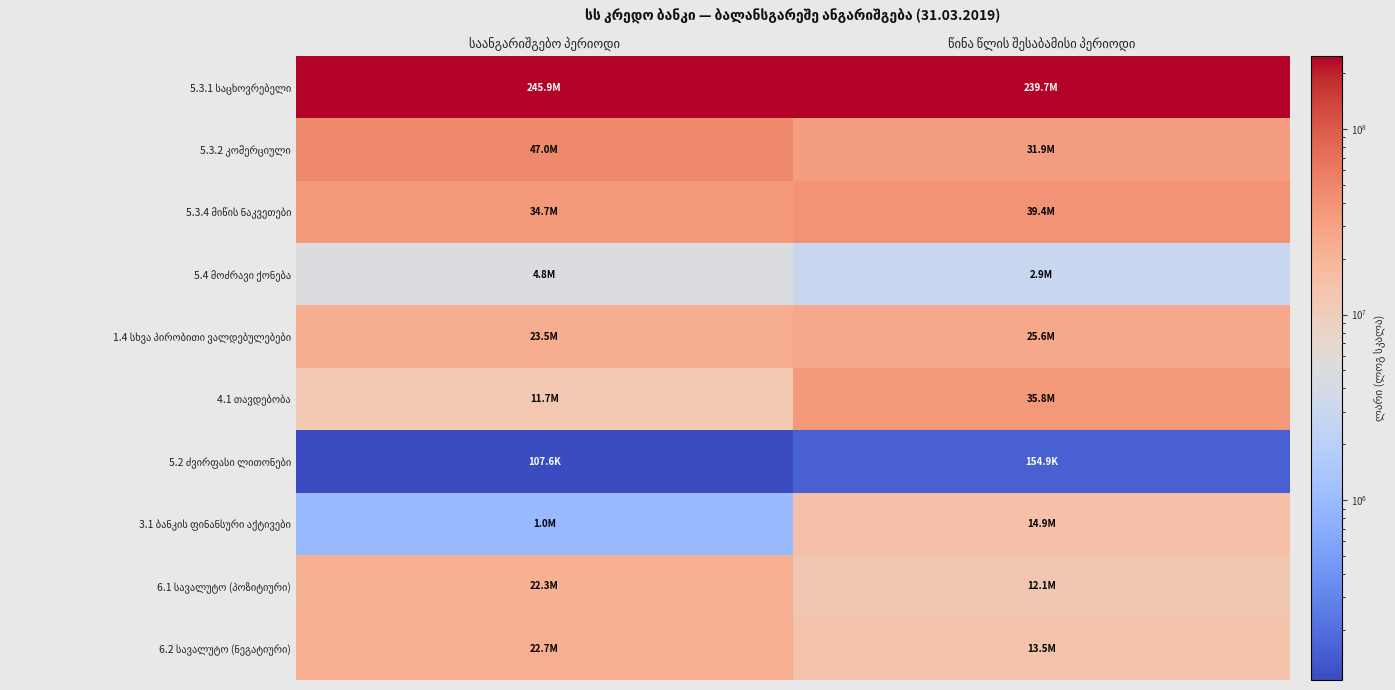

At how many categories does at least one series exceed 114681091?

2